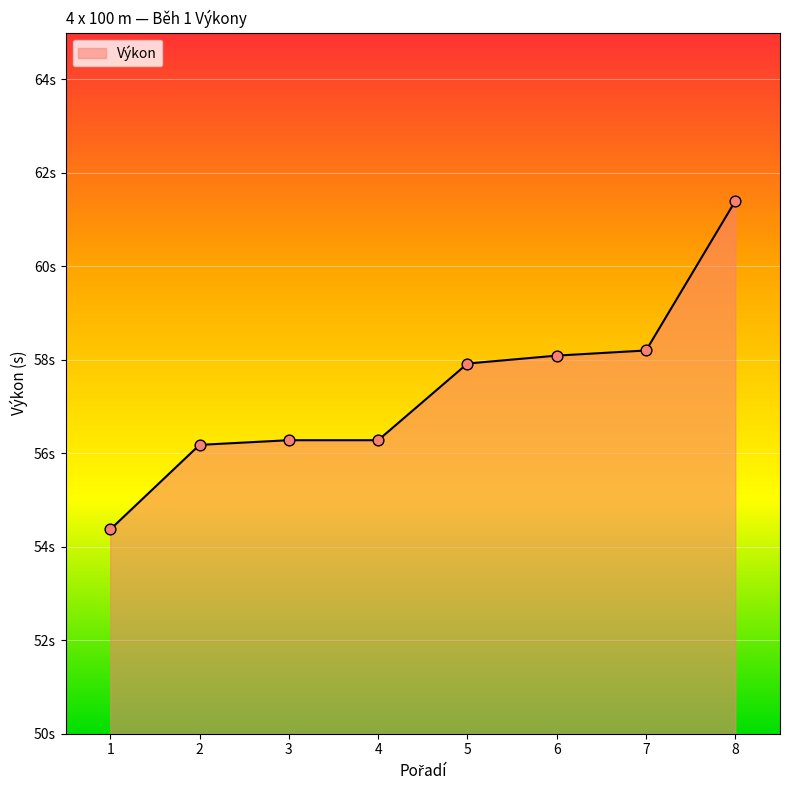

Is this an area chart (filled region under the line)?

Yes